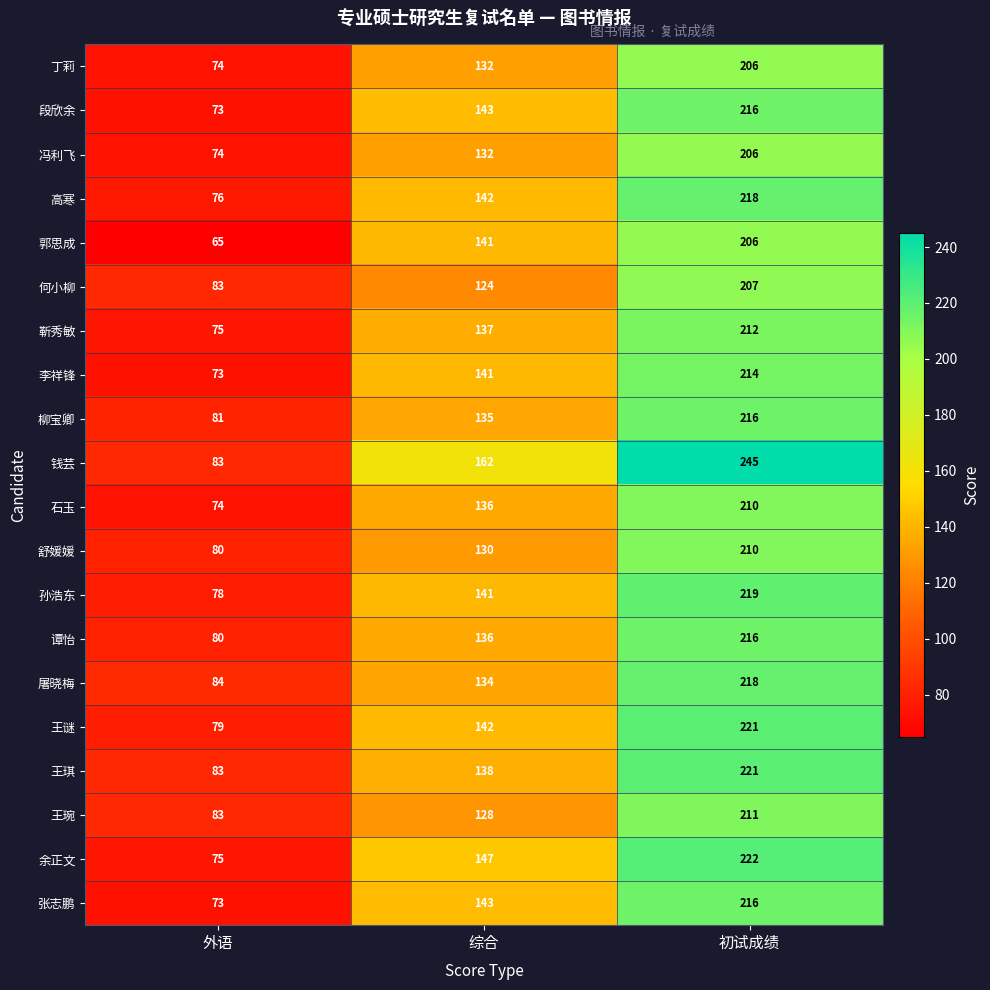

Where is 石玉 nearest to the value 142?

综合